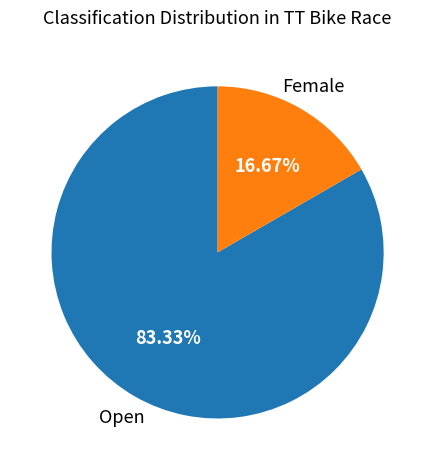

To the nearest percent, what is the combined percentage of Open and Female?

100%